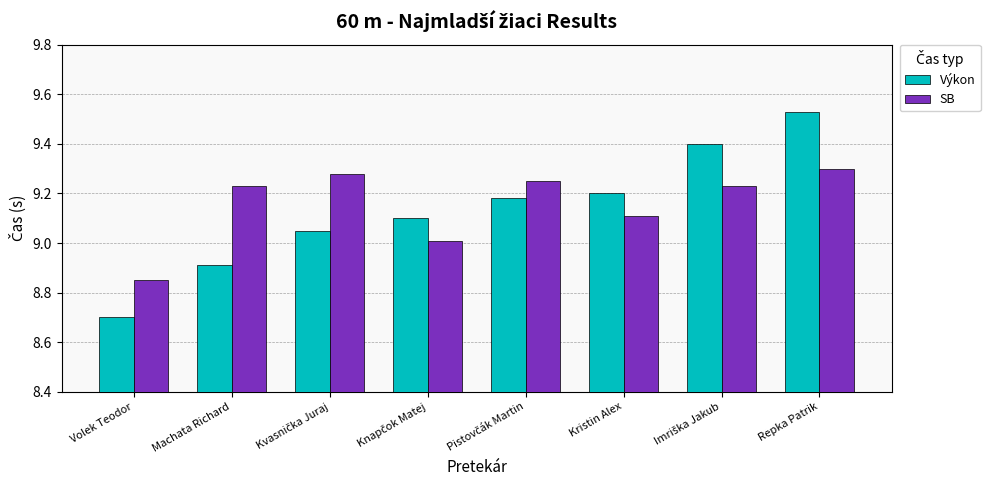

What is the difference between the maximum and minimum values in the Výkon series?

0.8